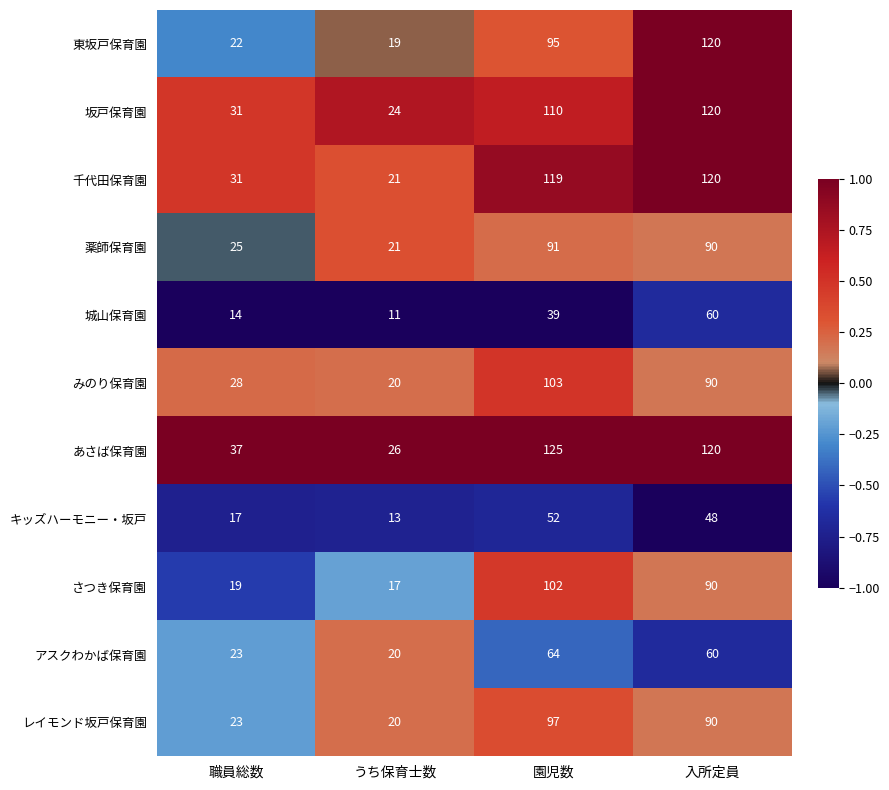

What is the maximum value shown in the chart?

125